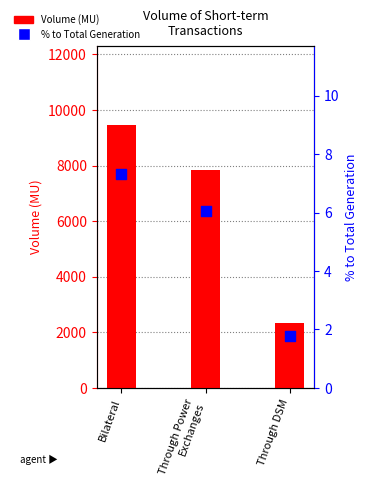

Which series has the widest spread of Y values?

Volume (MU)